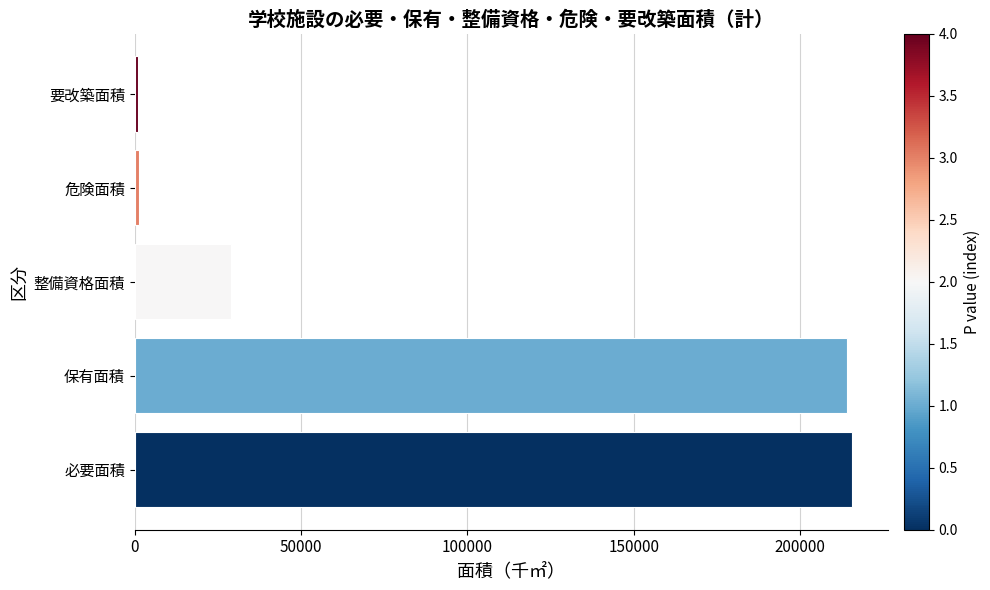

What is the sum of all values?

461031